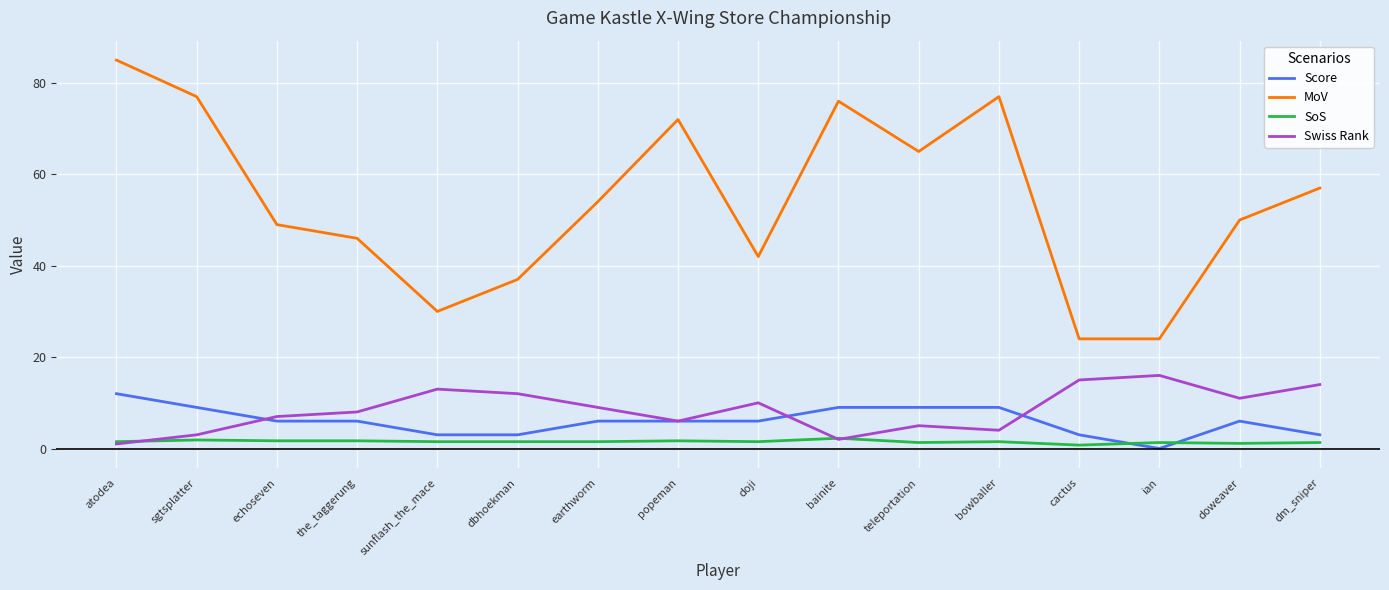

Where do Swiss Rank and SoS first cross each other?

atodea and sgtsplatter